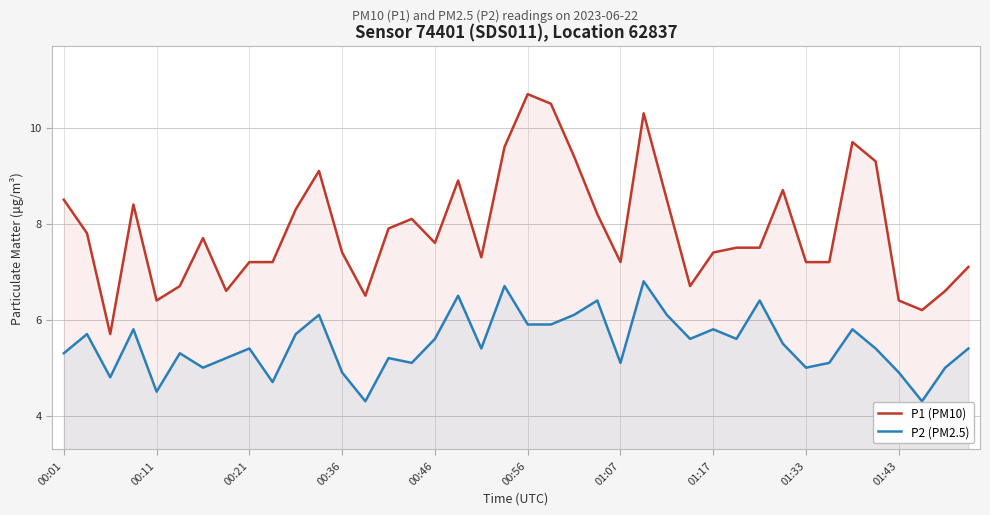

How many lines are shown in the chart?

2